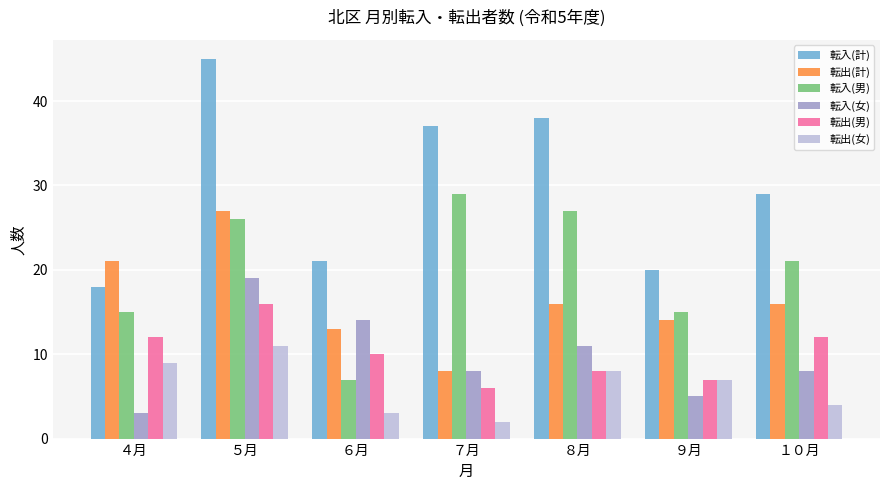

Rank the categories by 転出(女) value from highest to lowest.

５月, ４月, ８月, ９月, １０月, ６月, ７月